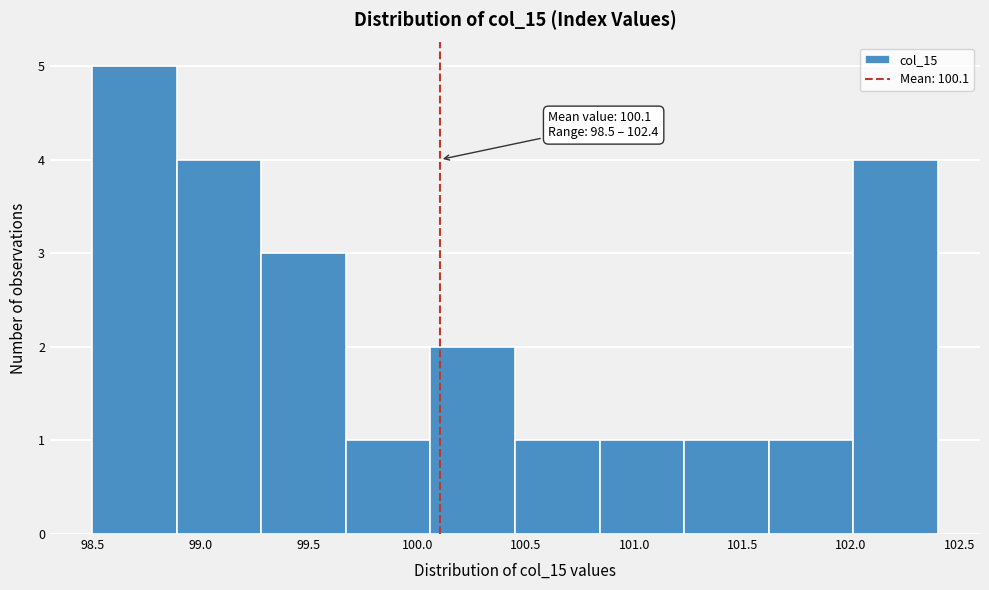

Which range on the x-axis has the tallest bar?

98.50 to 98.89